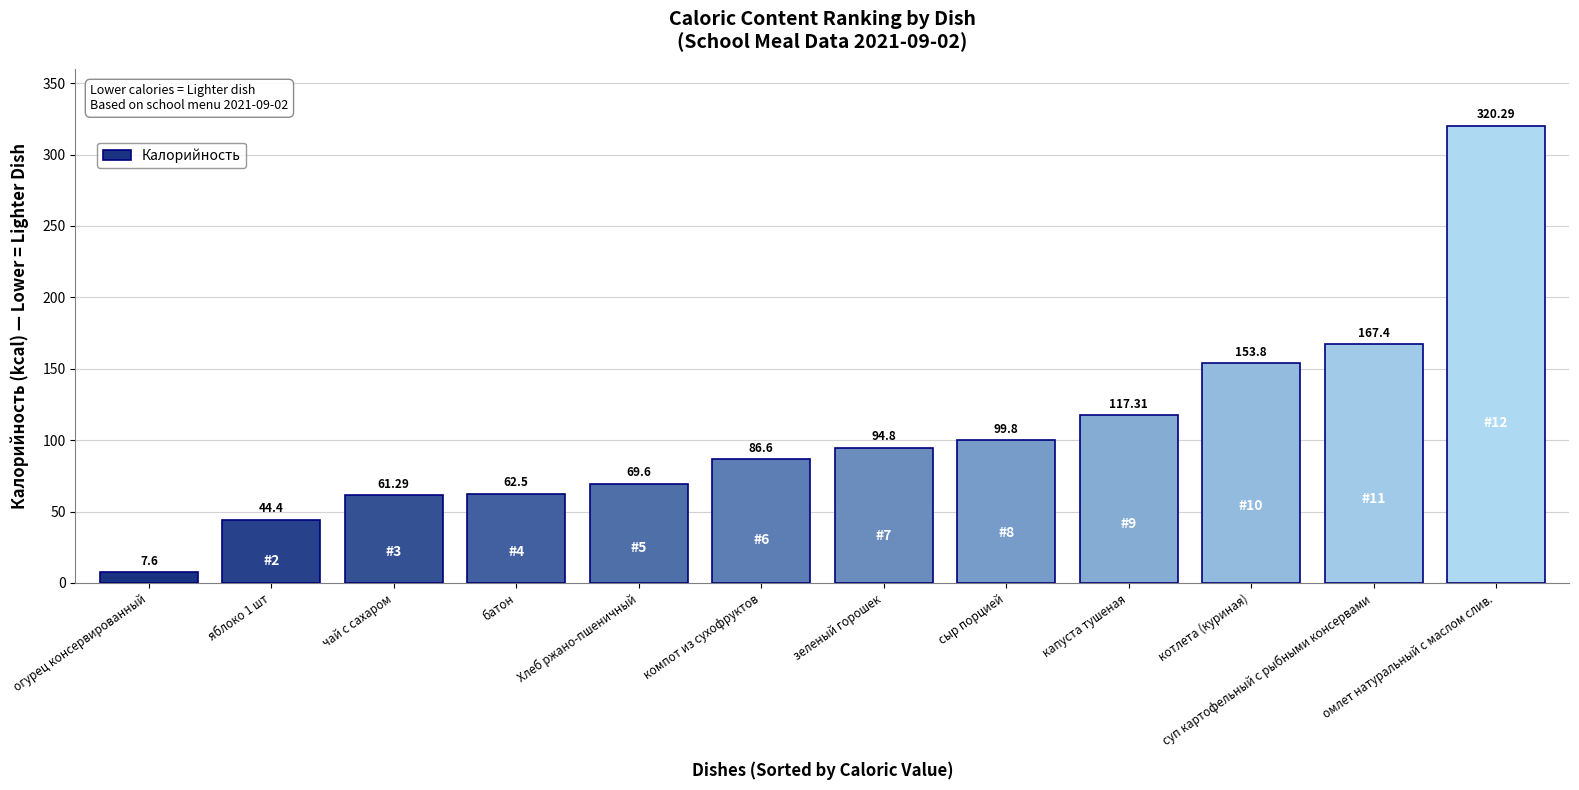

What is the difference between the second highest and second lowest values?

123.0